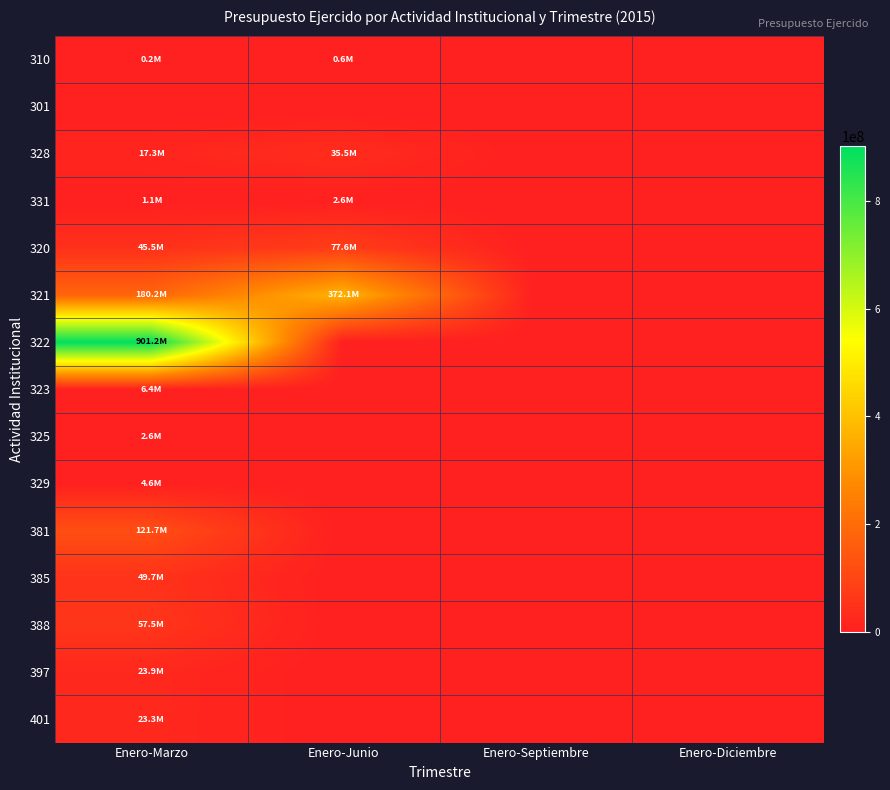

How many series are shown in this chart?

15